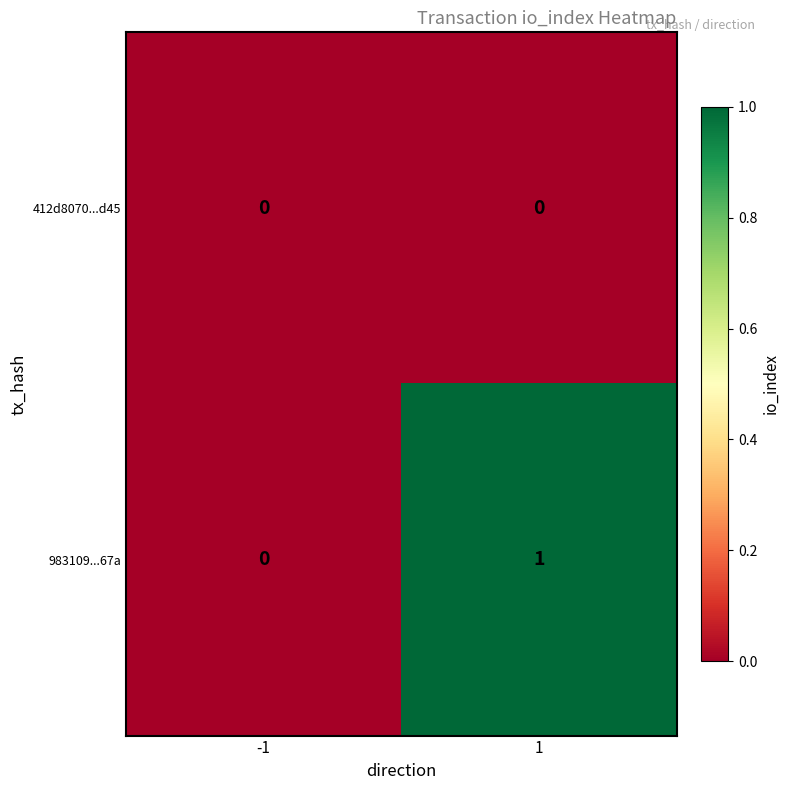

Is the value of 412d8070...d45 at 1 greater than the value of 983109...67a at 1?

No